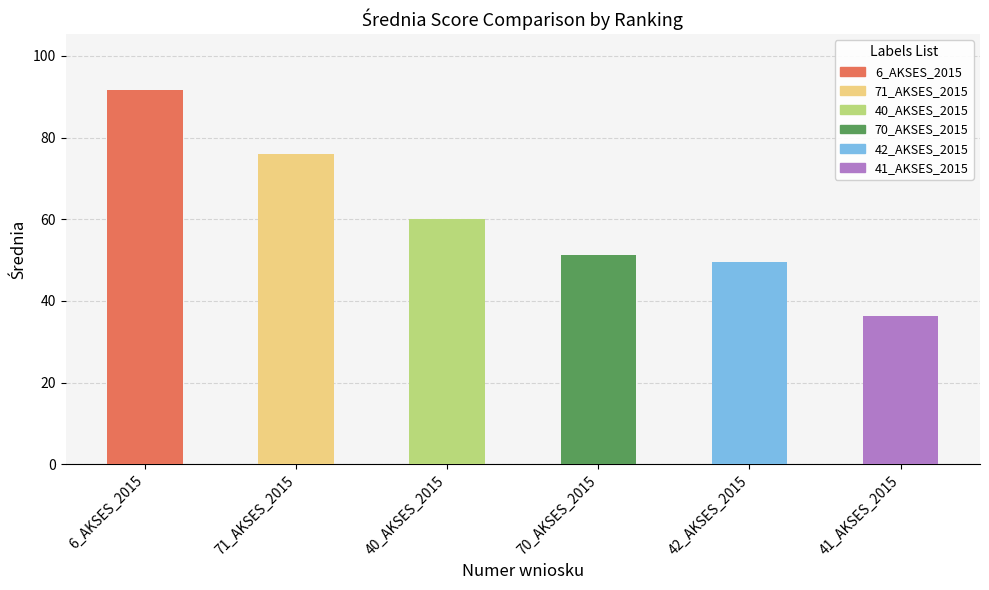

What is the sum of all values?

364.6